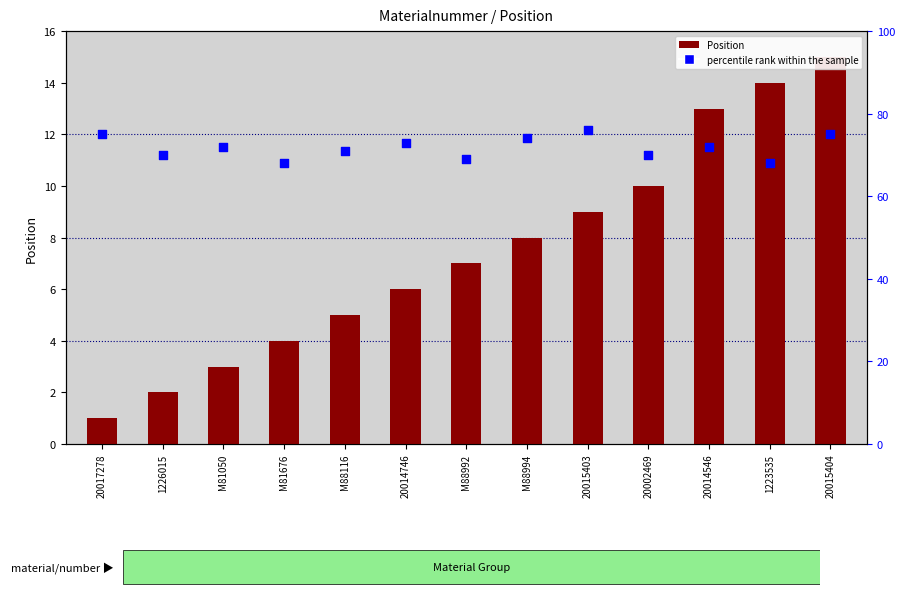

What is the total value across all series at 20002469?

80